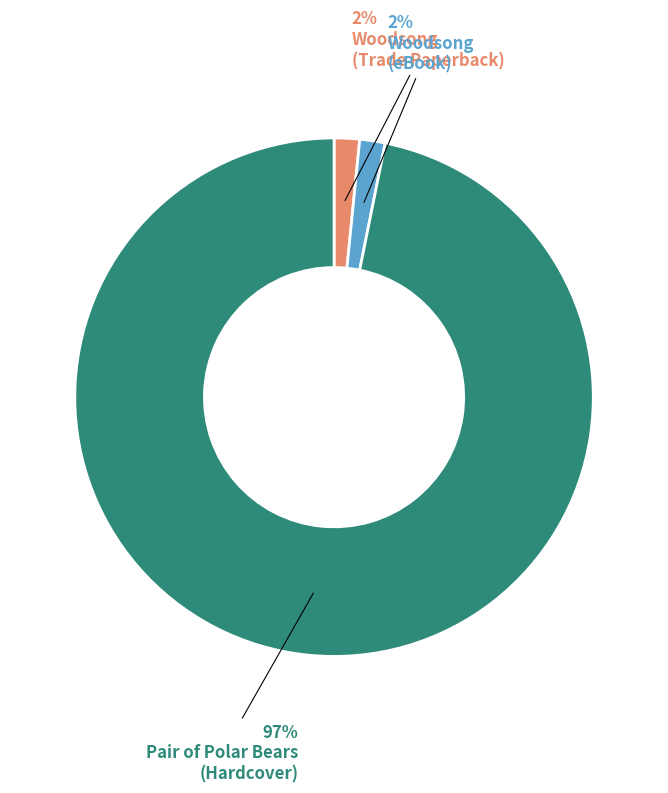

To the nearest percent, what is the average slice percentage?

33%